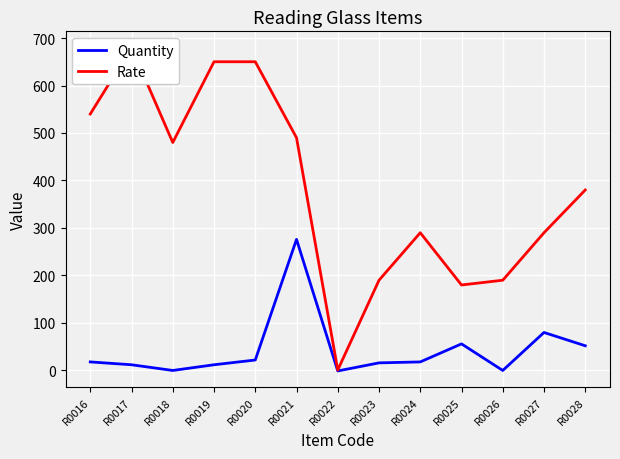

Where is Rate nearest to the value 340?

R0028